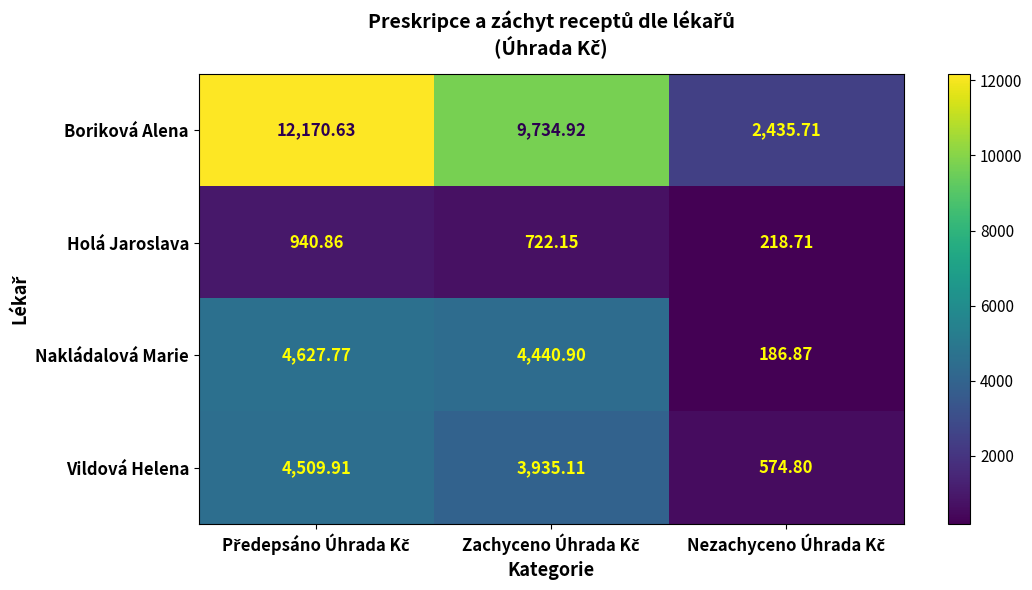

Which series has the largest total across all categories?

Boriková Alena